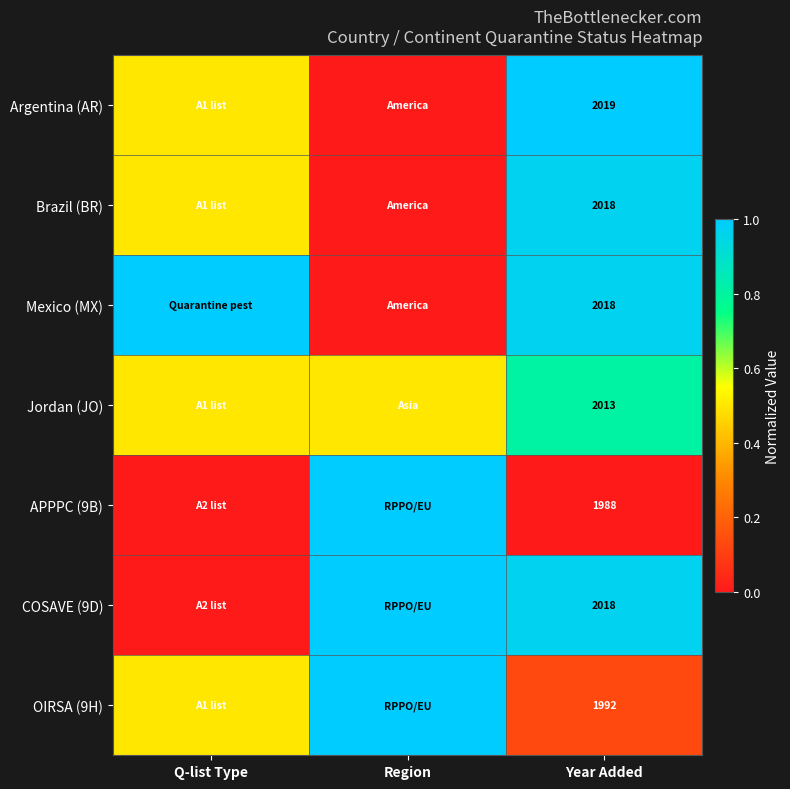

How many series are shown in this chart?

7